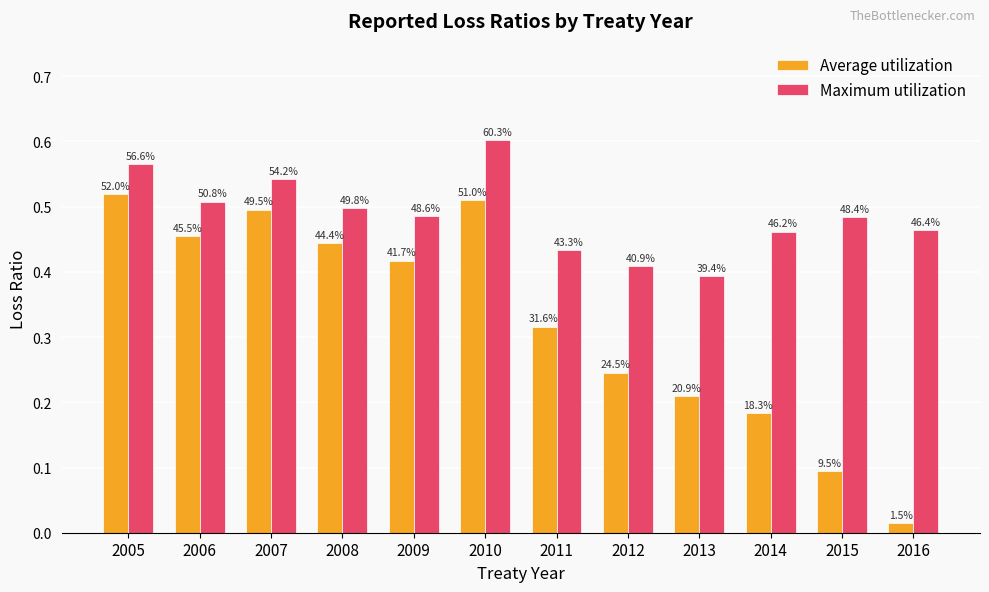

At which category is the sum across all series the highest?

2010